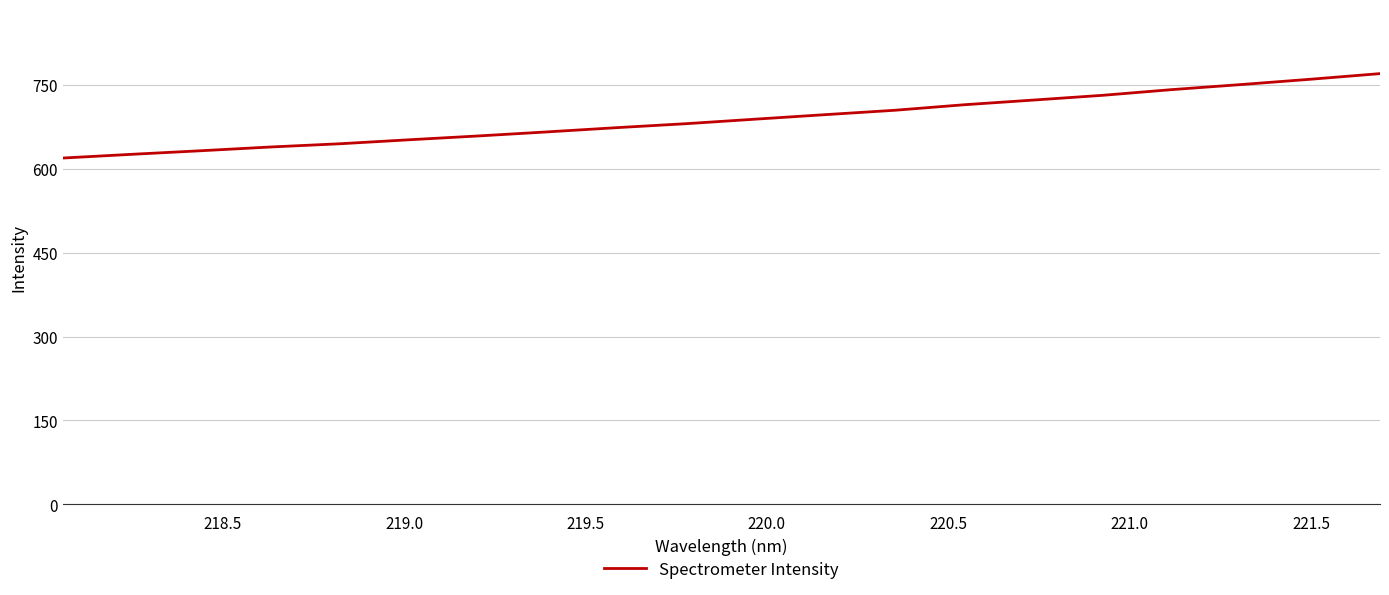

What is the difference between the maximum and minimum values?

151.0